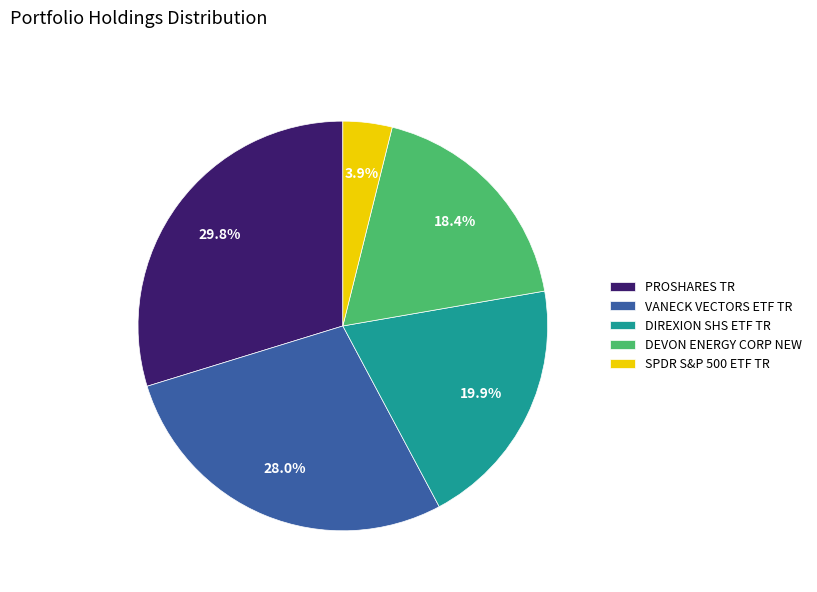

How many slices are in this pie chart?

5